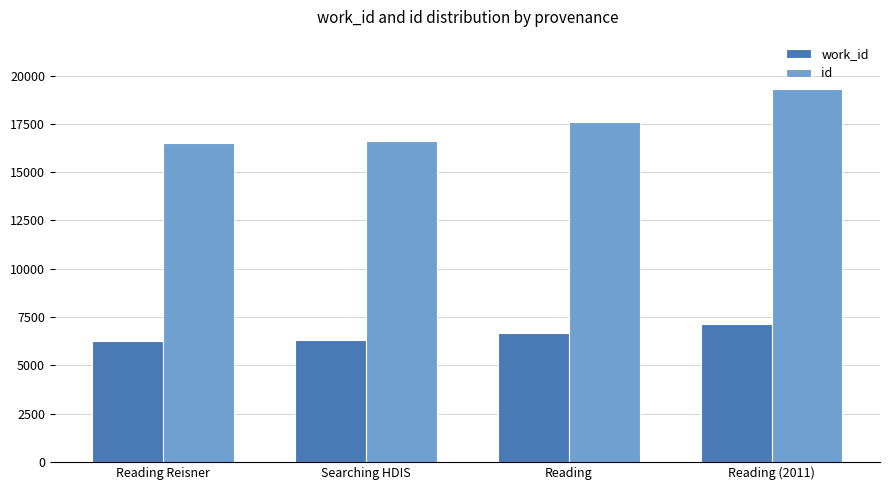

List the series in order of their peak value, lowest first.

work_id, id